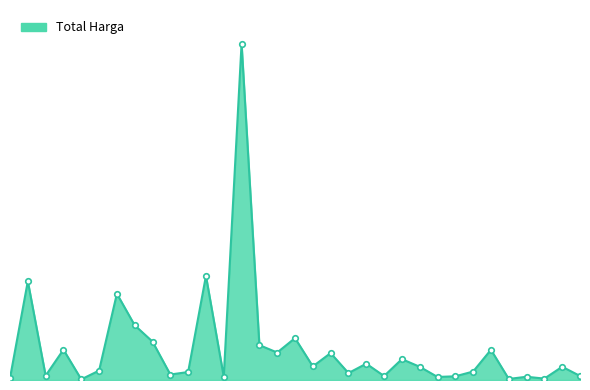

How many points are higher than both their immediate neighbors (excluding endpoints)?

12